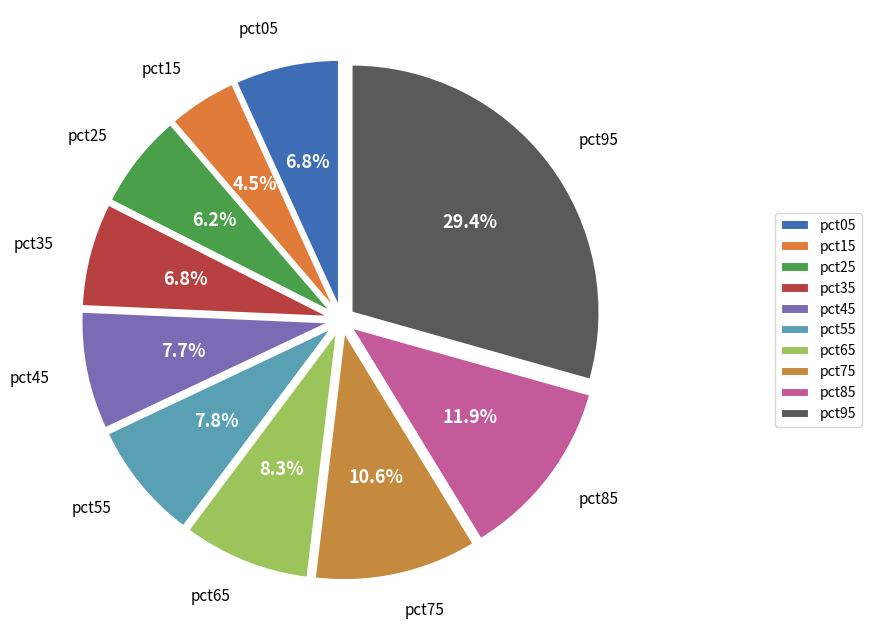

To the nearest percent, what is the difference between the largest and smallest slice percentages?

25%